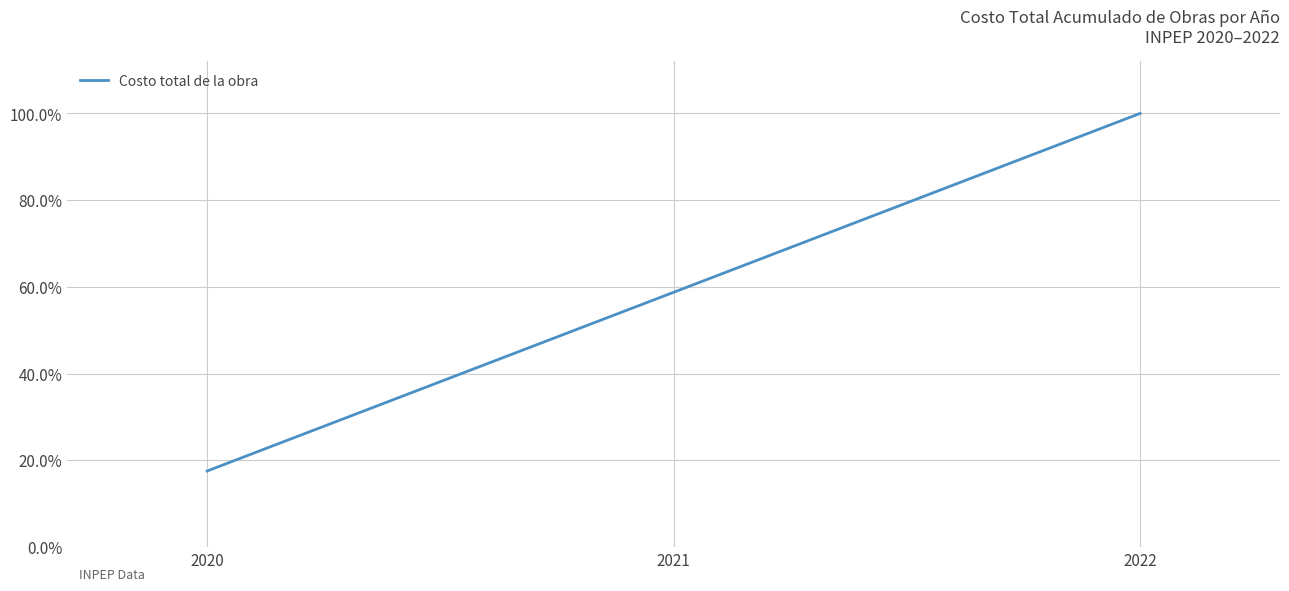

Where does the data first go above 58?

2021